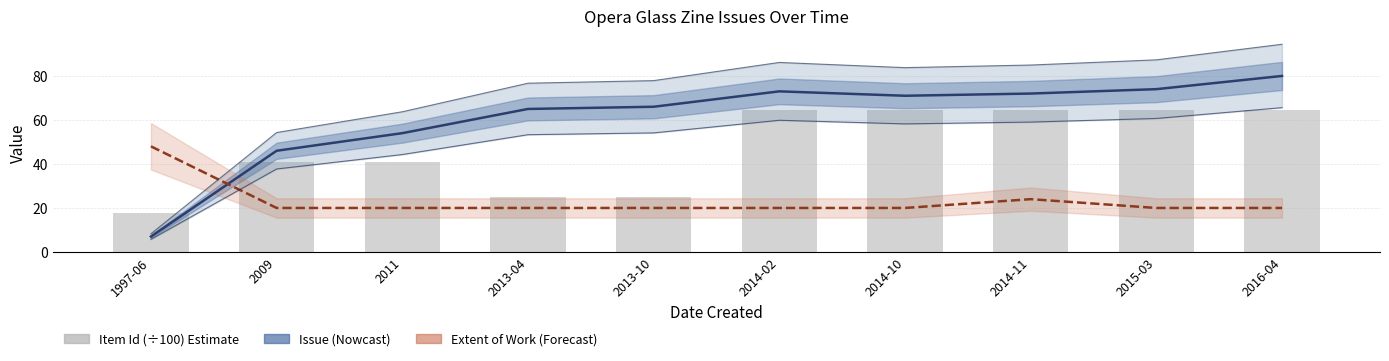

How many groups of bars are there?

10